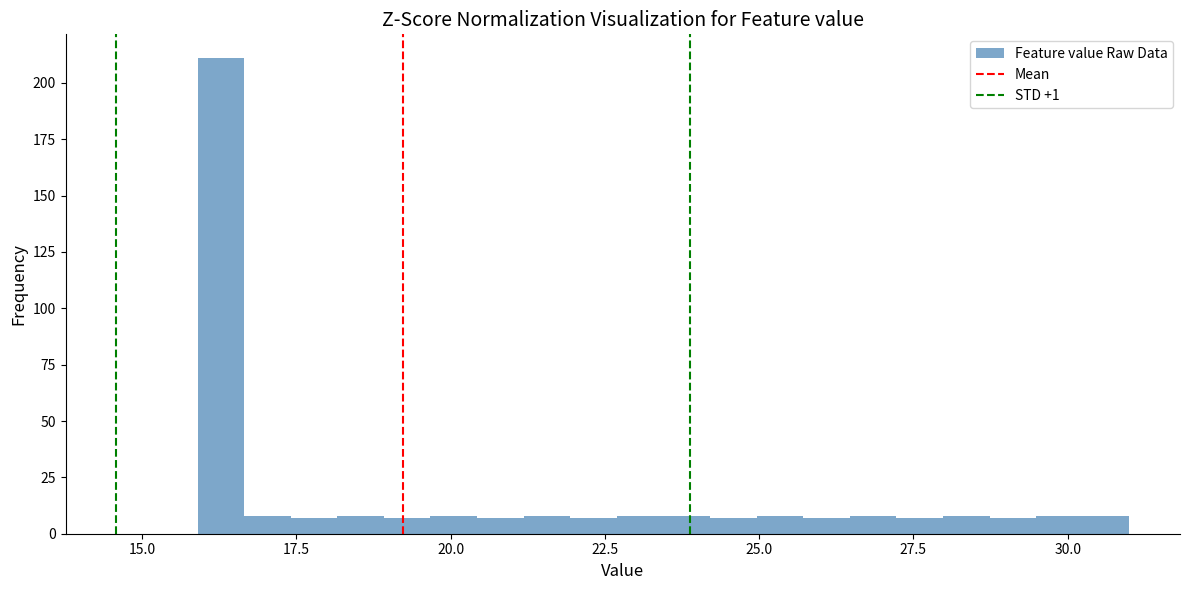

Read against the x-axis, roughly where is the centre of the tallest bar?

16.5